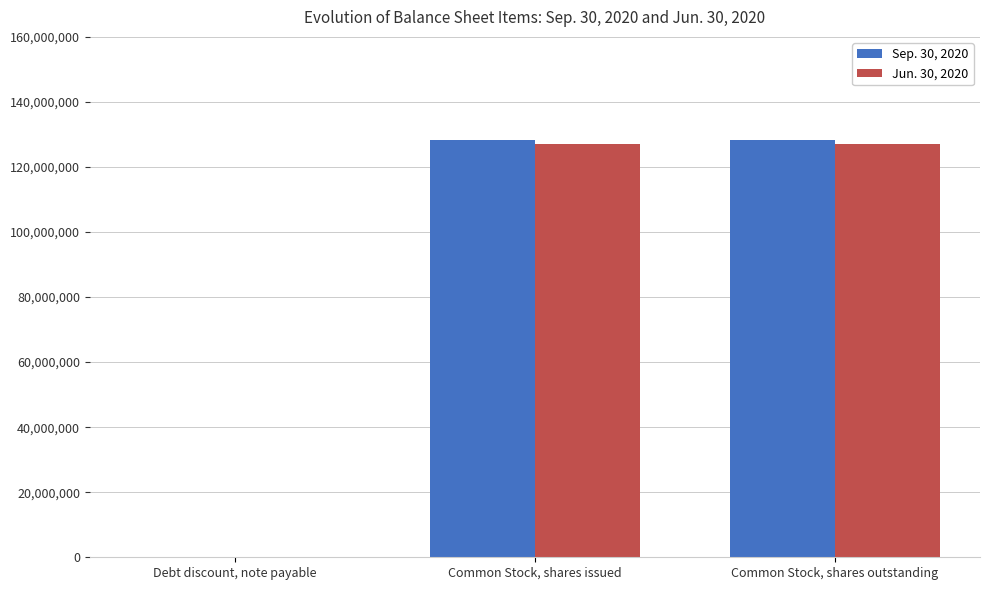

Reading left to right, what are all the values shown in this chart?

Sep. 30, 2020: 219066	128419298	128419298
Jun. 30, 2020: 219066	127037531	127037531